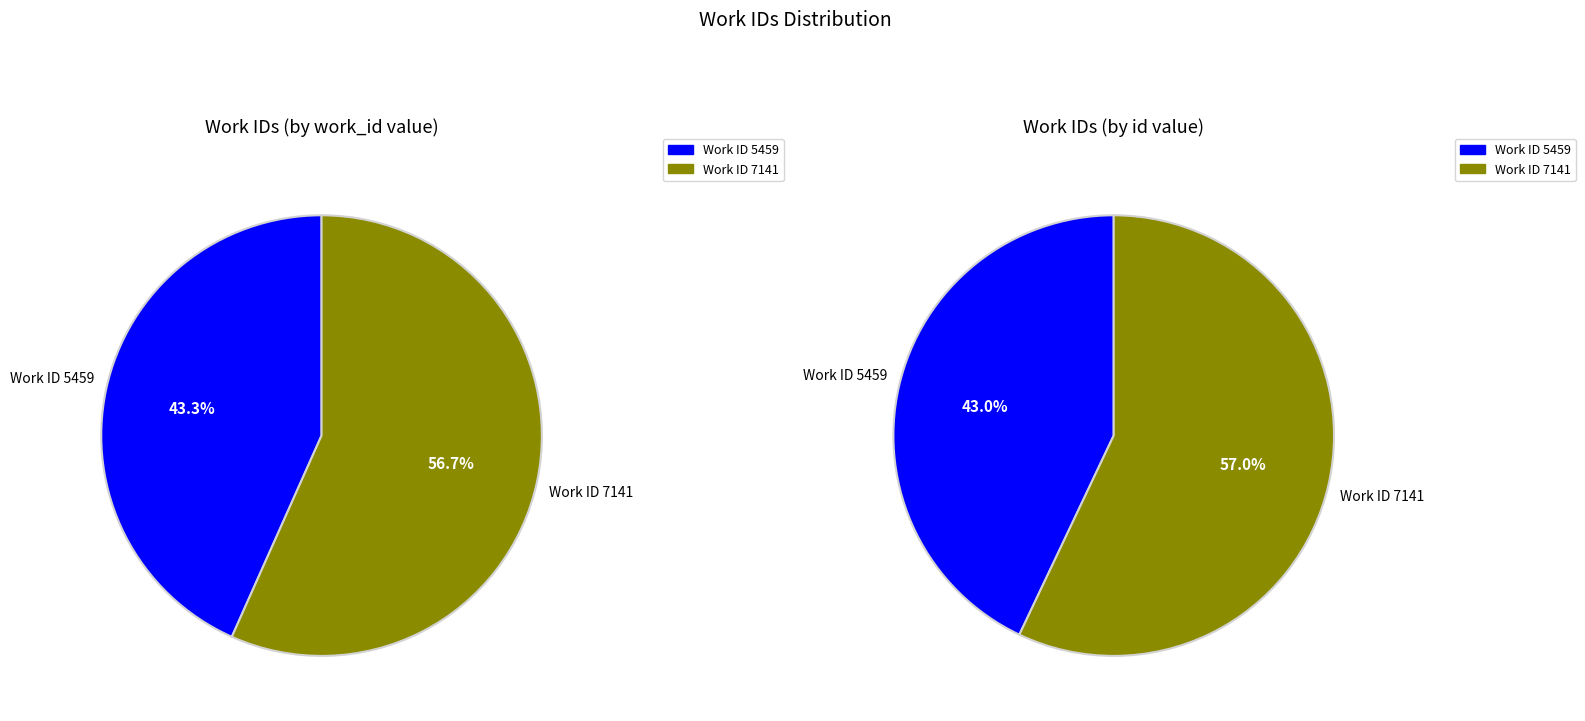

To the nearest percent, what percentage of the pie is 7141?

57%